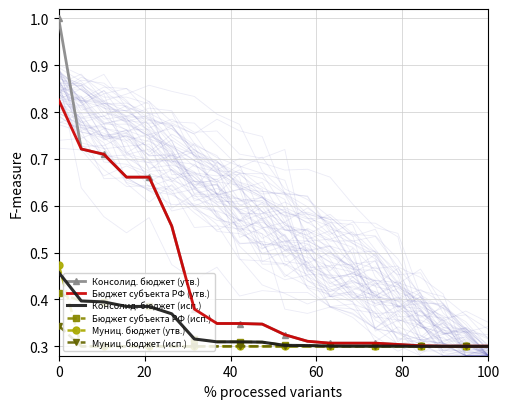

Is it true that Бюджет субъекта РФ (исп.) equals 0.5 at 100?

False